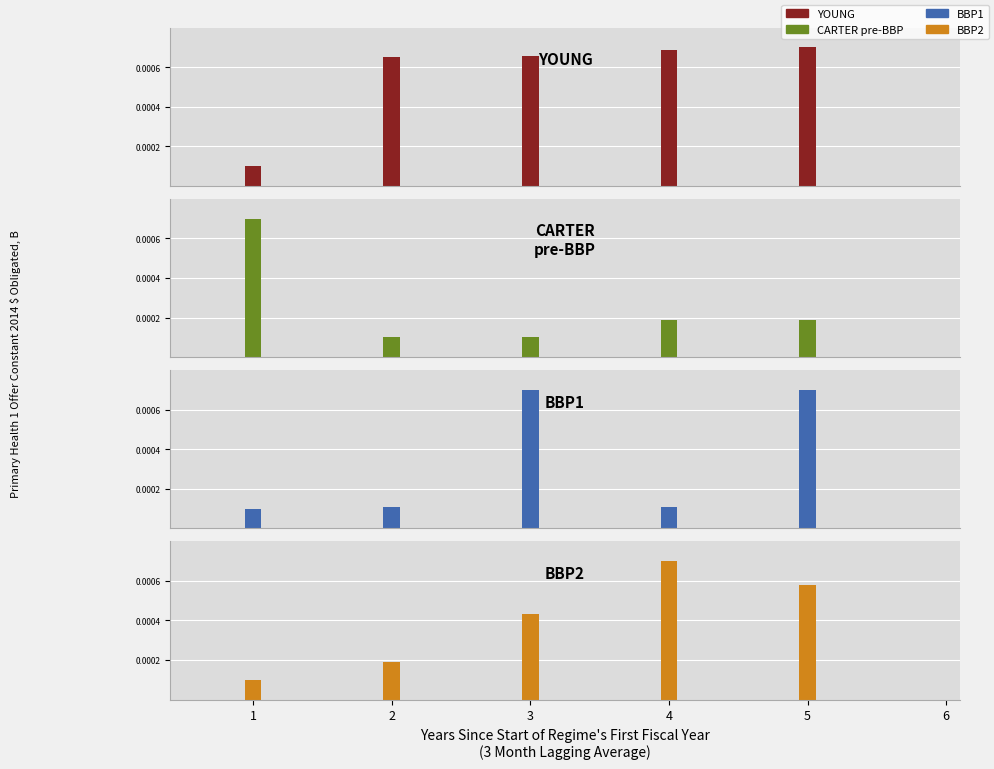

Reading left to right, what are all the values shown in this chart?

YOUNG: 0.0	0.0	0.0	0.0	0.0
CARTER pre-BBP: 0.0	0.0	0.0	0.0	0.0
BBP1: 0.0	0.0	0.0	0.0	0.0
BBP2: 0.0	0.0	0.0	0.0	0.0